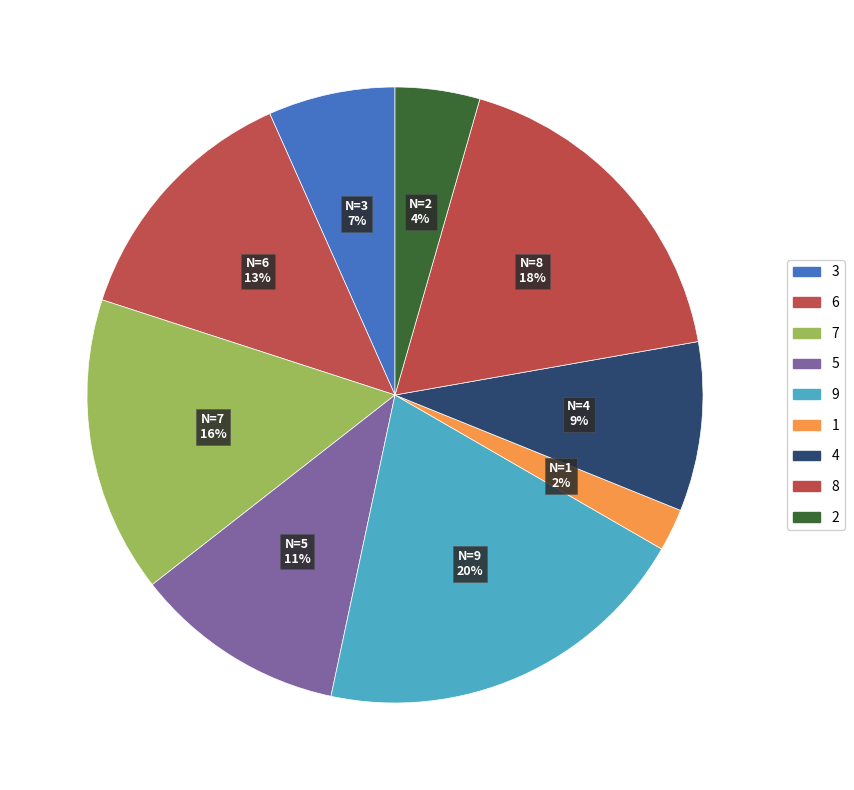

Which slice is the largest?

9